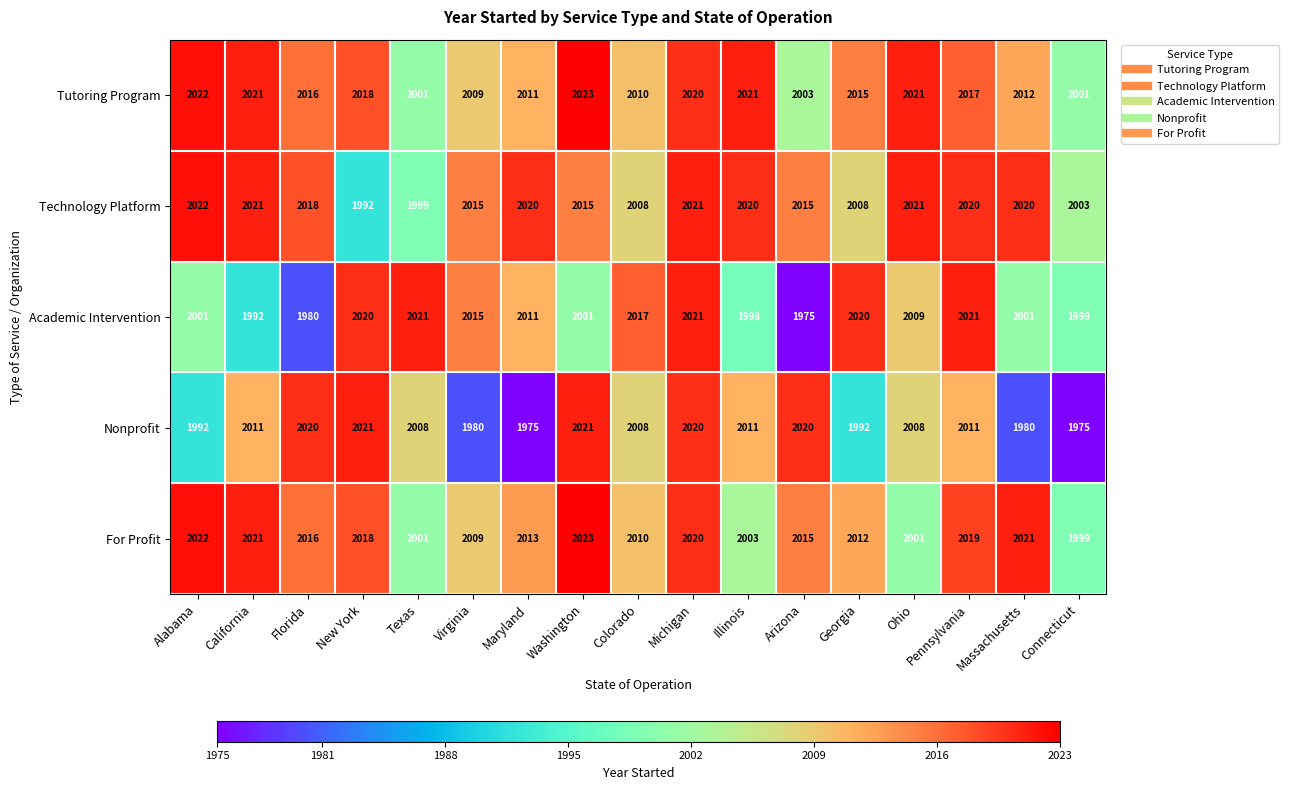

The For Profit series shows 1999 at Connecticut. True or false?

True